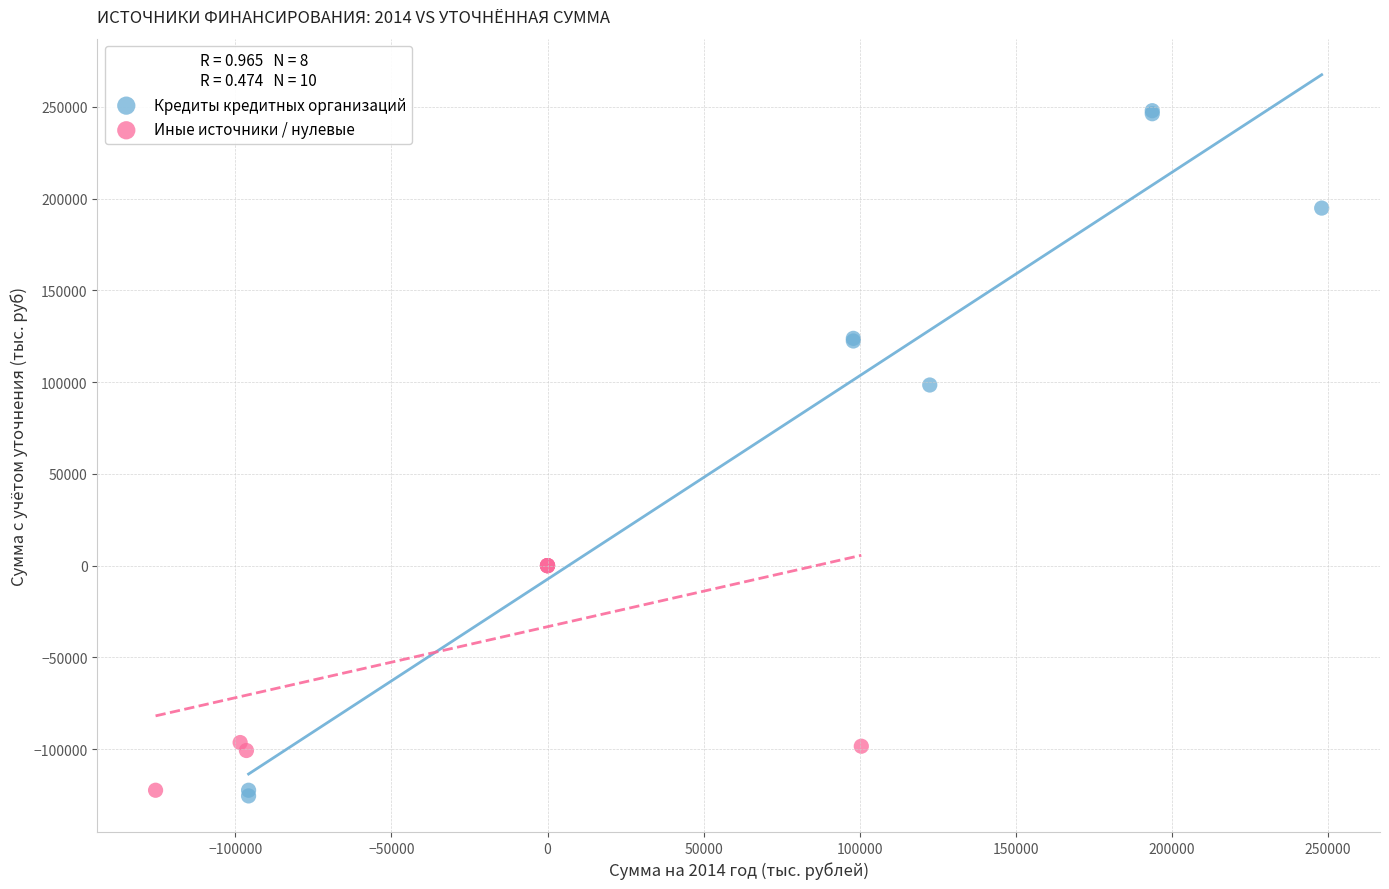

Which series has the widest spread of Y values?

Кредиты кредитных организаций